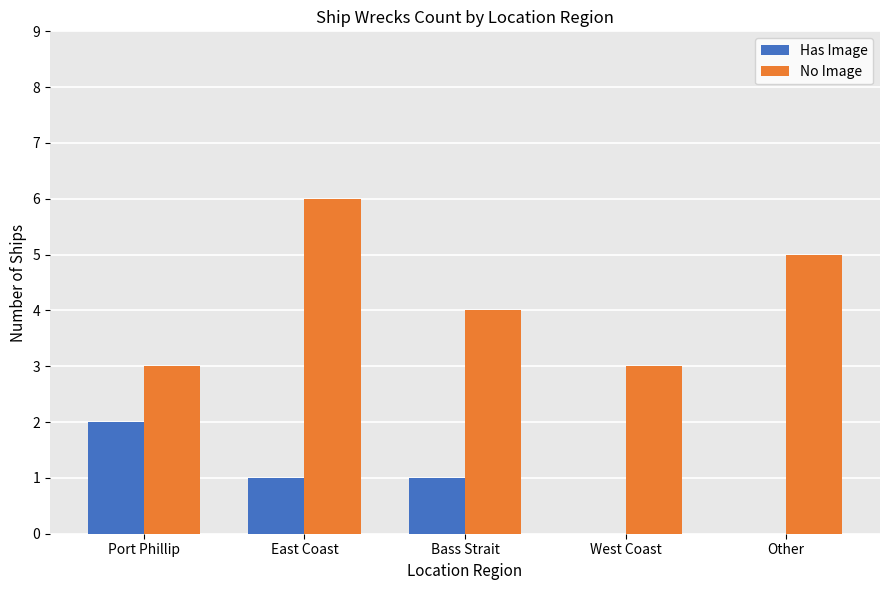

What is the sum of all Has Image values?

4